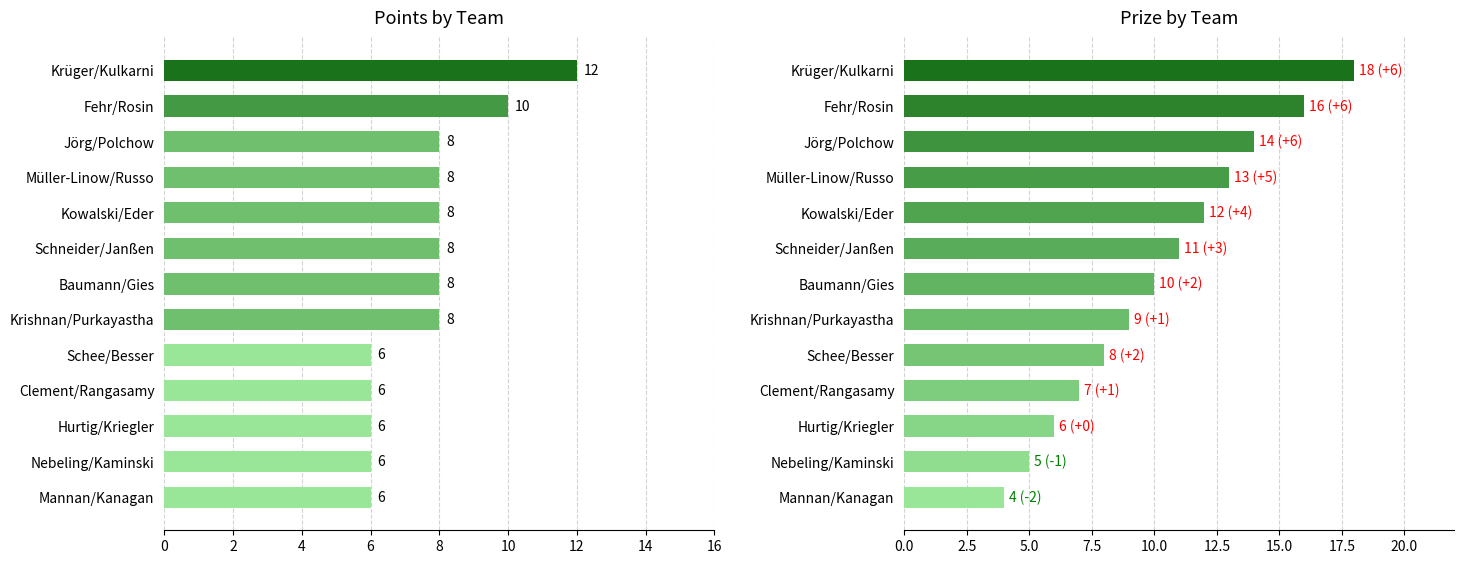

How many bars are there in each group?

2